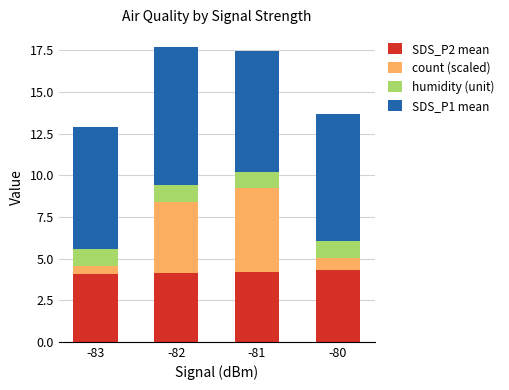

What is the maximum value for SDS_P2 mean?

4.3